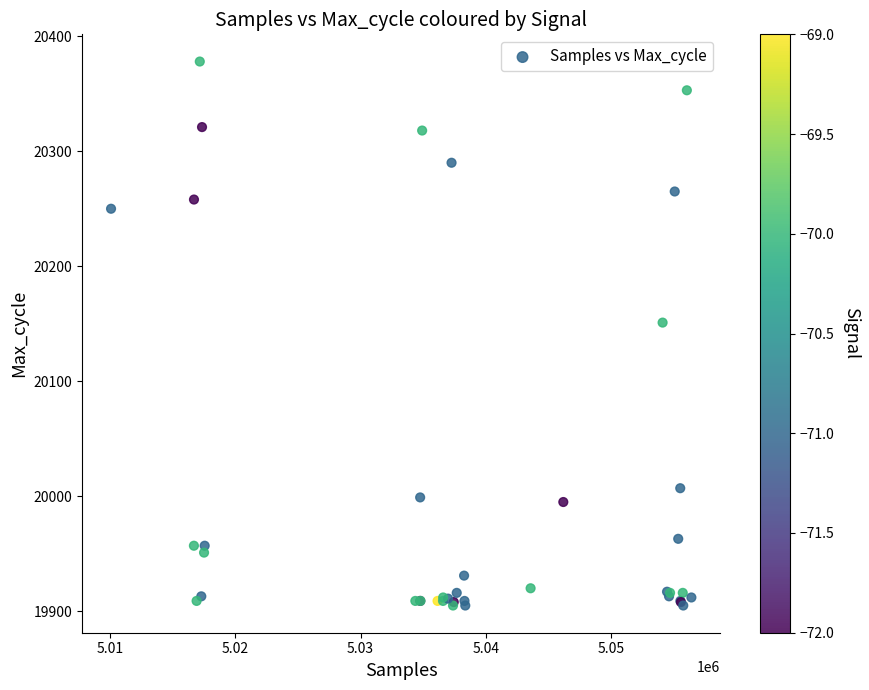

What Y value in the scatter plot is closest to 20141?

20151